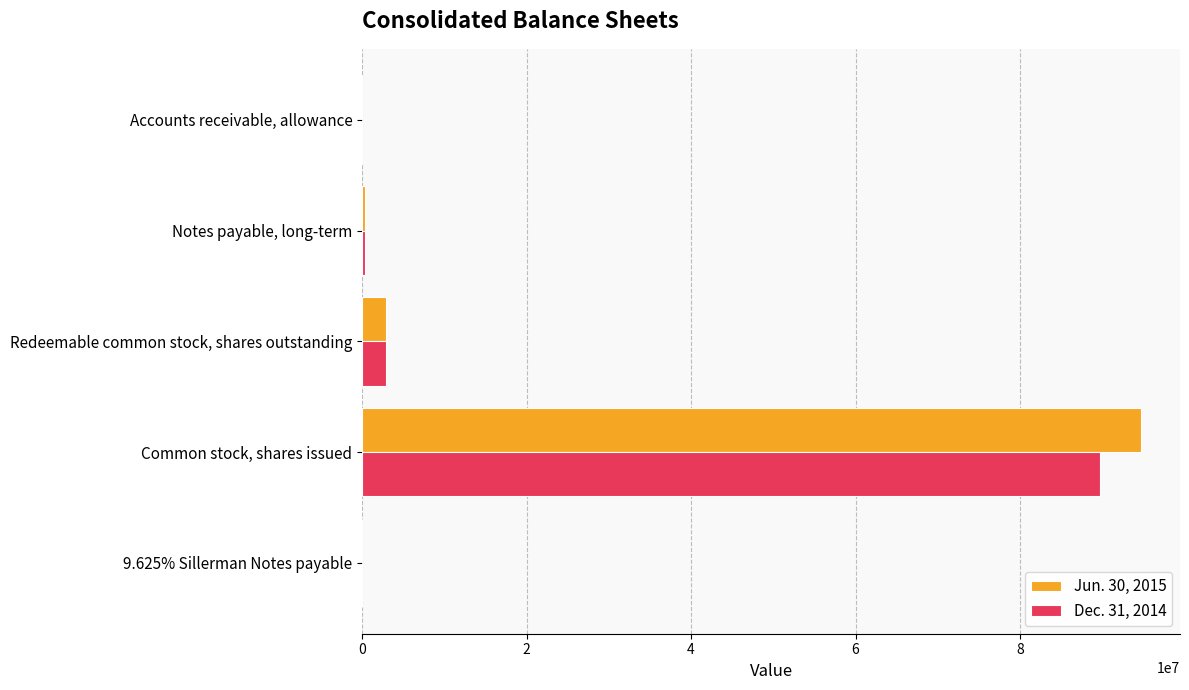

True or false: Dec. 31, 2014 has a value of 2905846 at Redeemable common stock, shares outstanding.

True